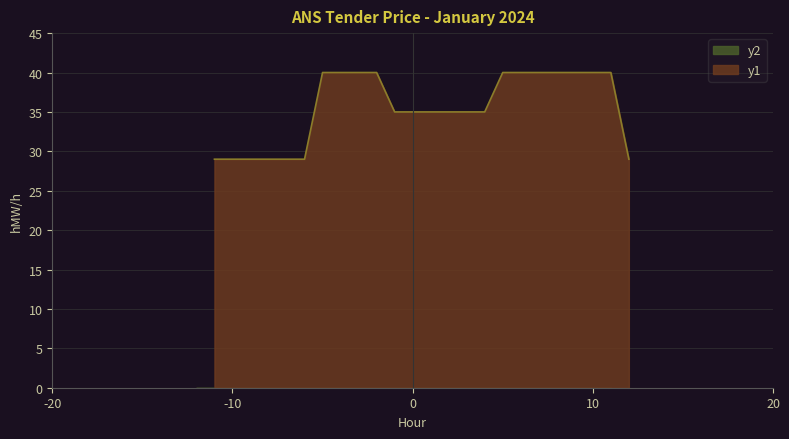

Is it true that the value at 04-05 is 29?

True